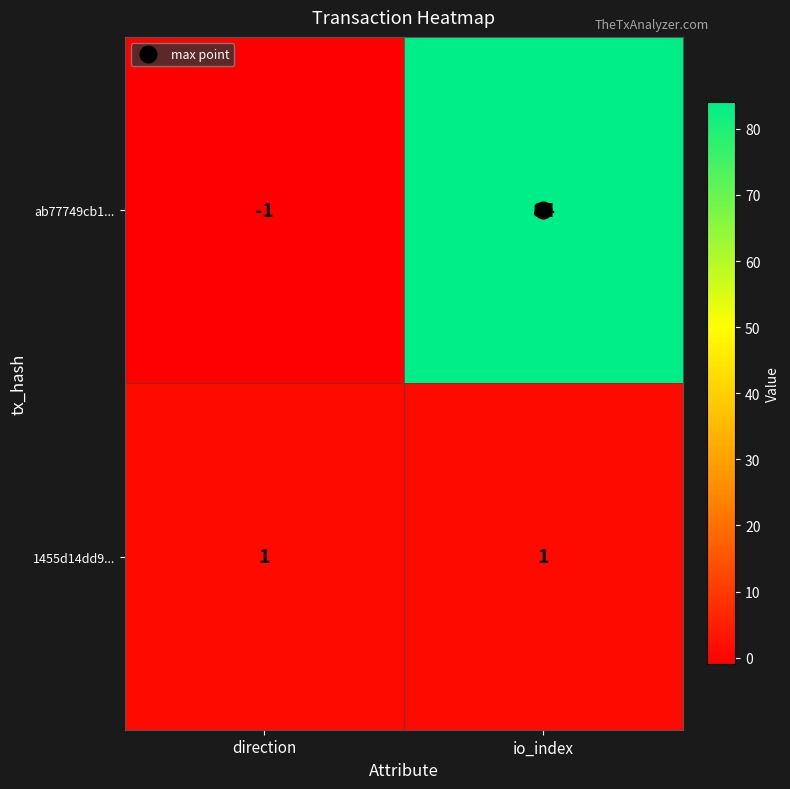

What value does the ab77749cb1... series have at io_index?

84